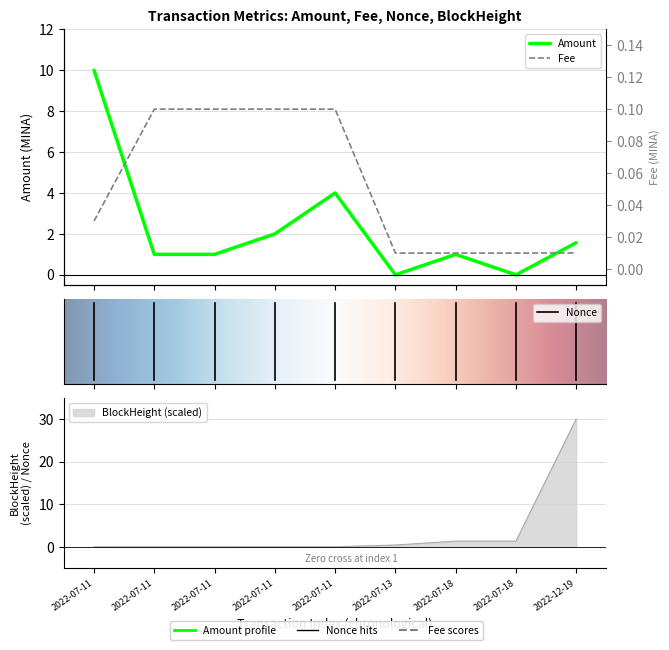

Which series ends up on top after the final intersection of BlockHeight and Amount?

BlockHeight